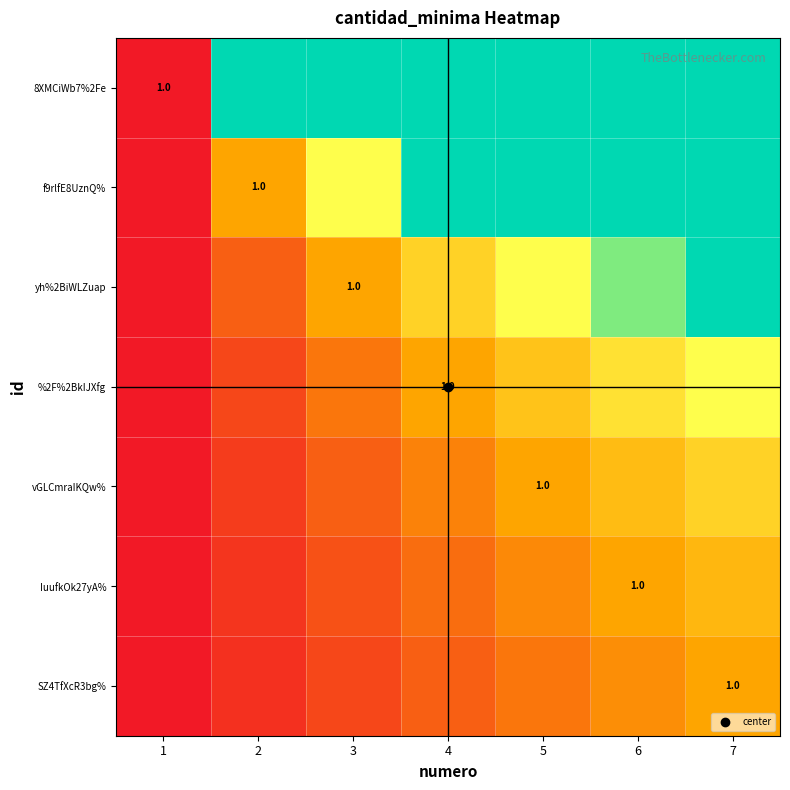

At 3, list the series in order from largest to smallest.

8XMCiWb7%2Fe, f9rlfE8UznQ%, yh%2BiWLZuap, %2F%2BkIJXfg, vGLCmraIKQw%, IuufkOk27yA%, SZ4TfXcR3bg%